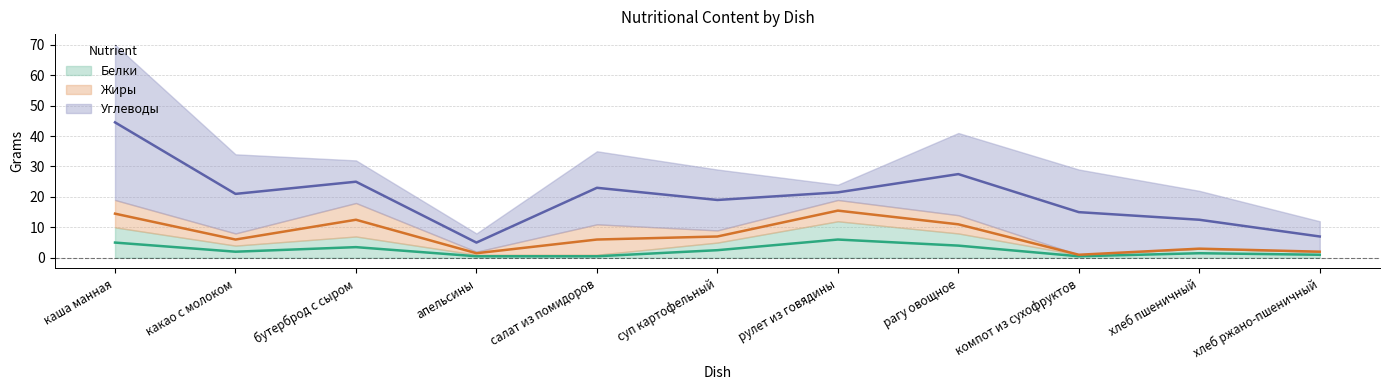

After their last crossing, which series has the higher values: Углеводы or Белки?

Углеводы